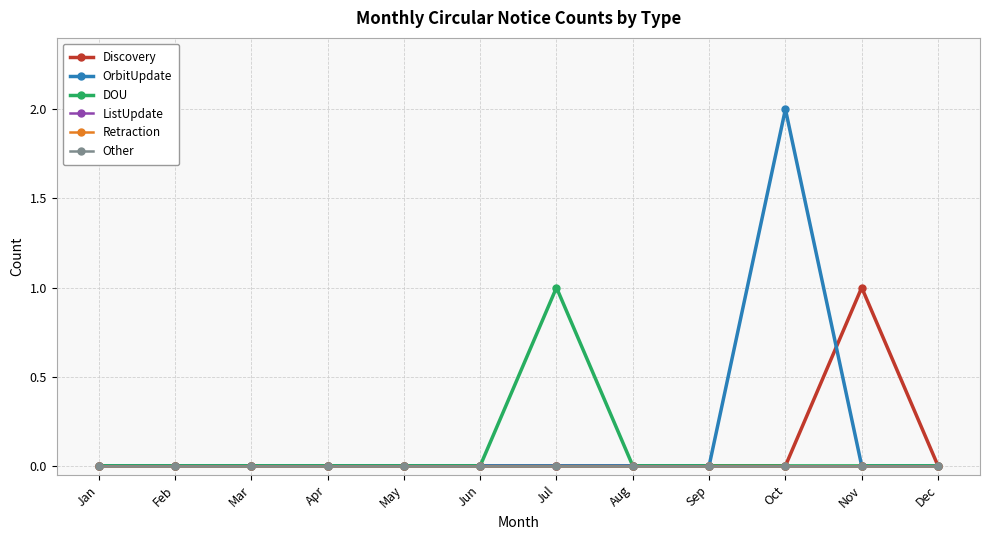

What is the difference between the maximum and minimum values in the DOU series?

1